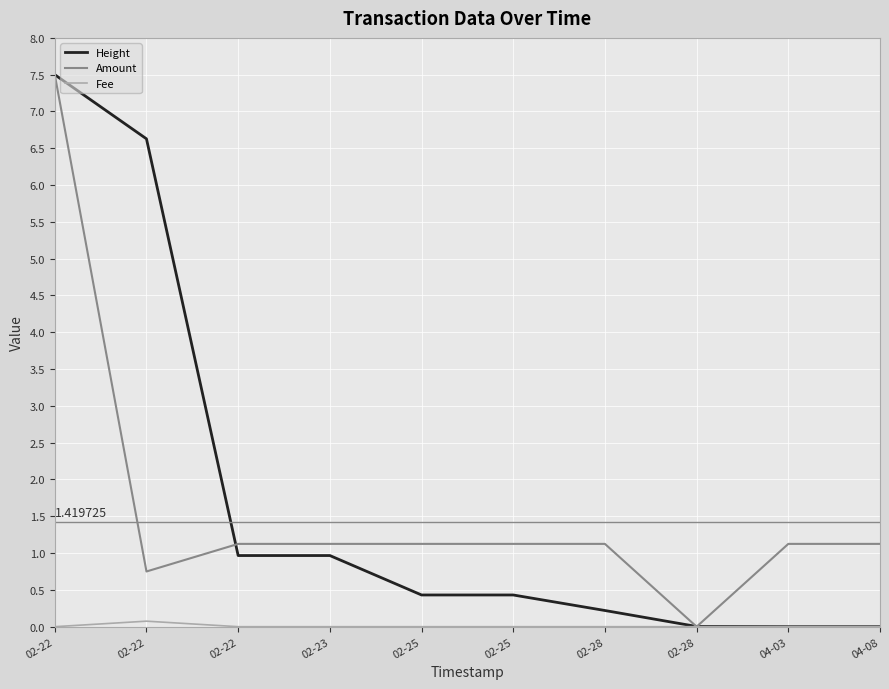

How many lines are shown in the chart?

3